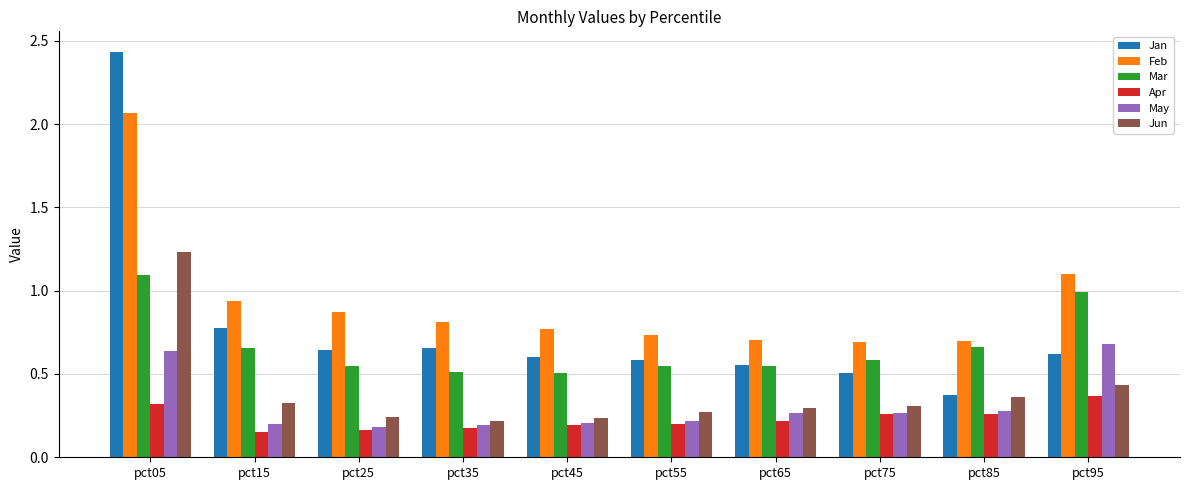

What is the difference between the maximum and minimum values in the Jun series?

1.0